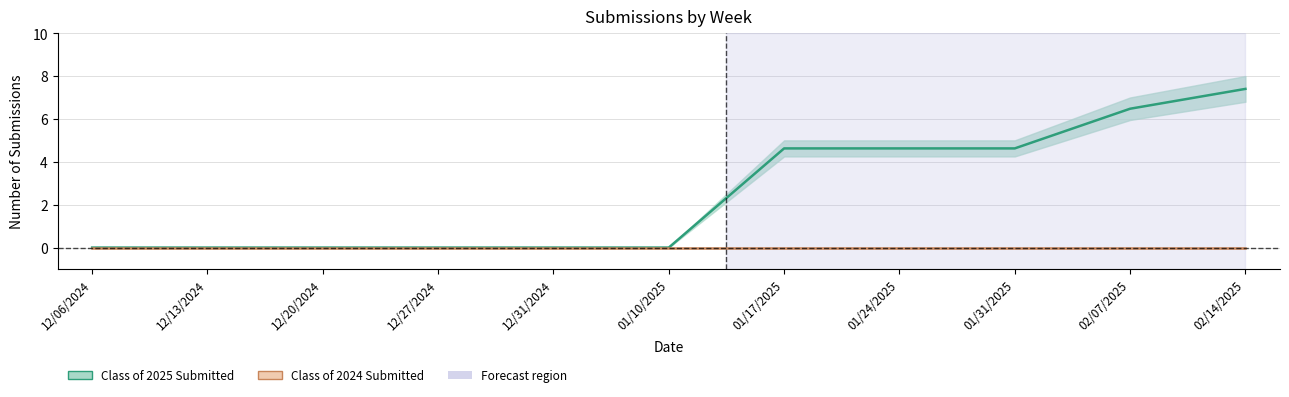

What is the value of the Class of 2025 Completed point at the 11th from the left?

7.4